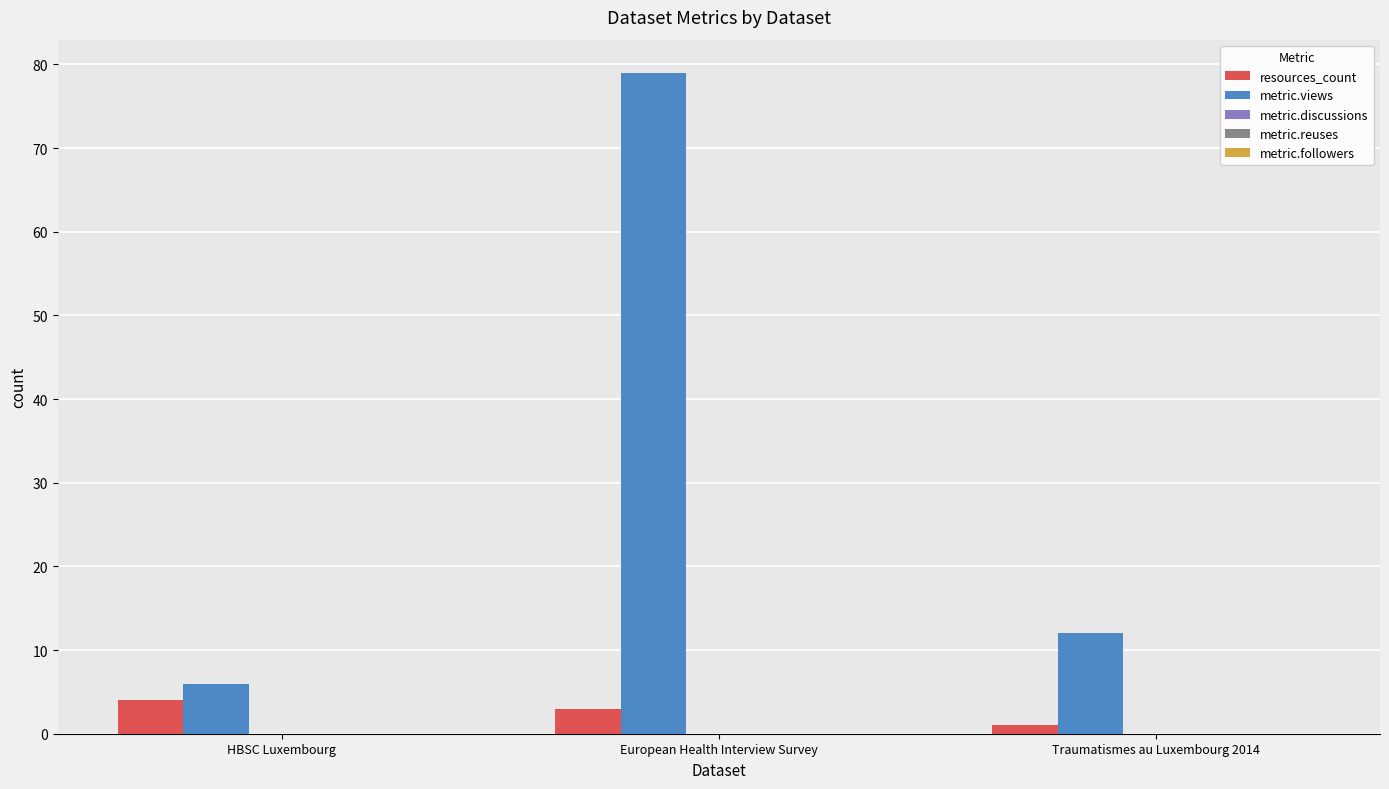

Rank the categories by metric.views value from lowest to highest.

HBSC Luxembourg, Traumatismes au Luxembourg 2014, European Health Interview Survey